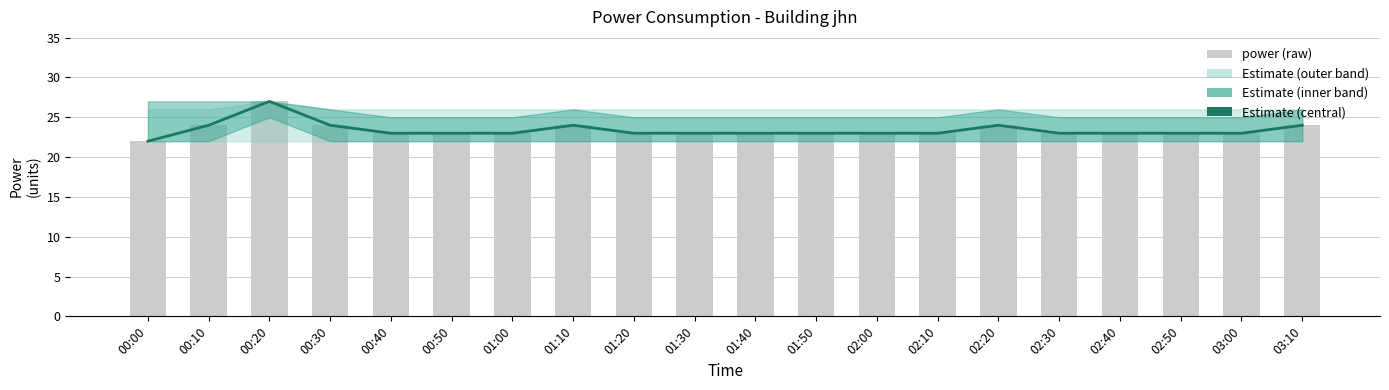

Is the value of power at 02:20 greater than the value of Estimate at 01:50?

Yes